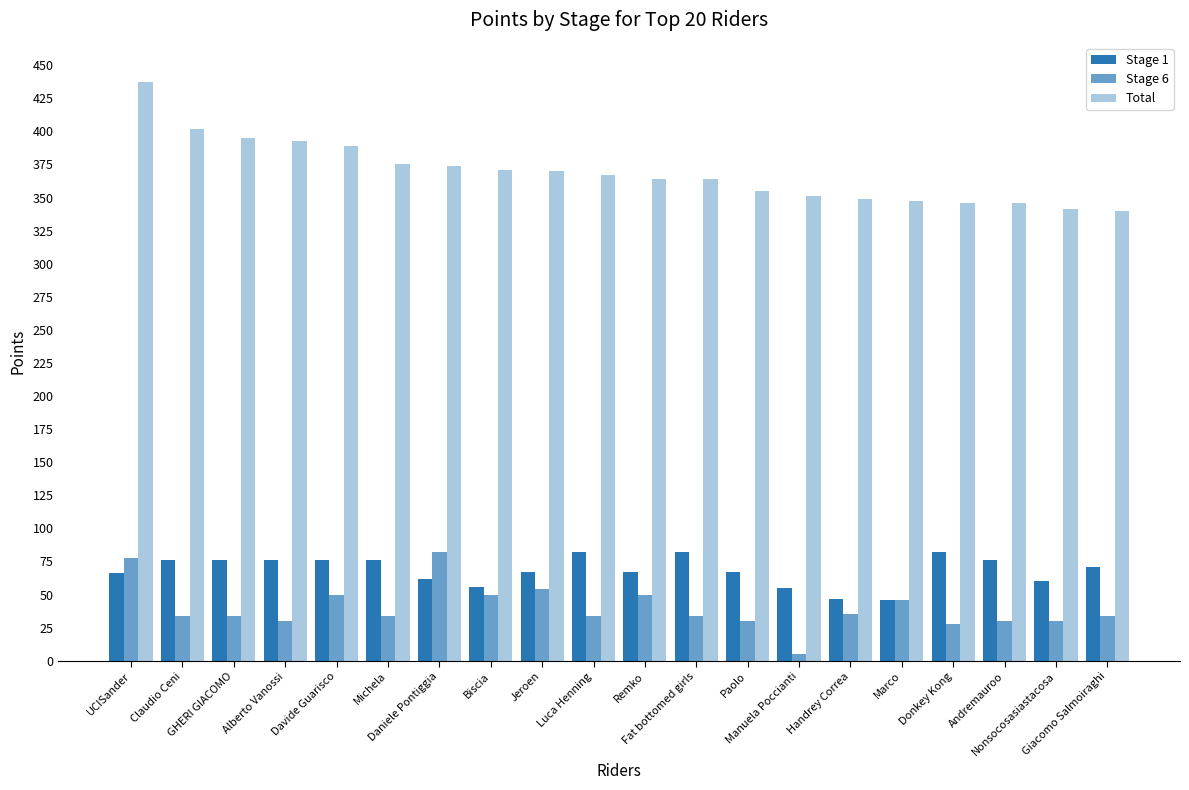

What is the label of the 10th bar from the right?

Remko